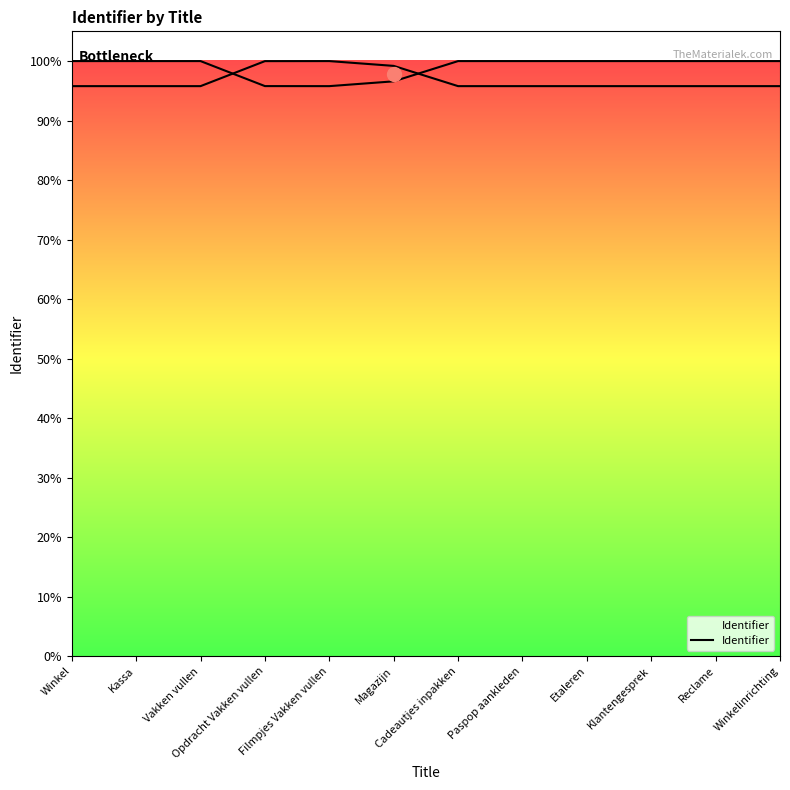

What is the label of the 9th point from the right?

Opdracht Vakken vullen